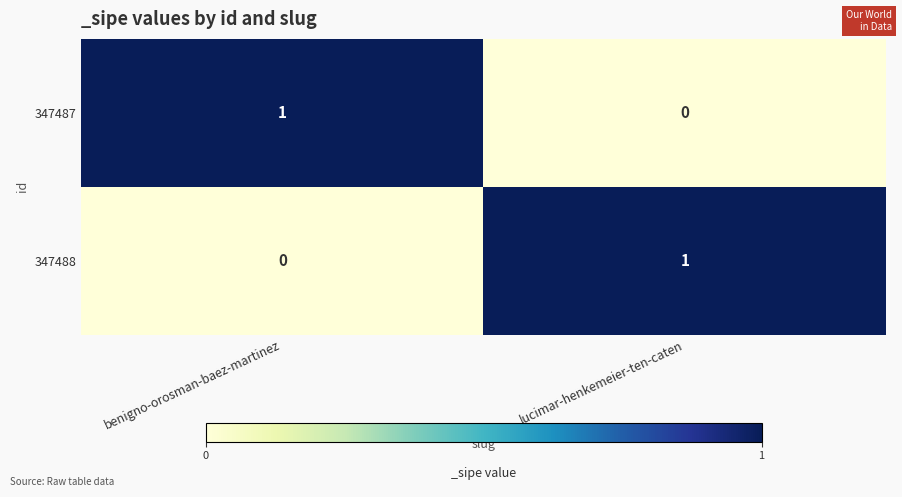

What is the total value across all series at lucimar-henkemeier-ten-caten?

1